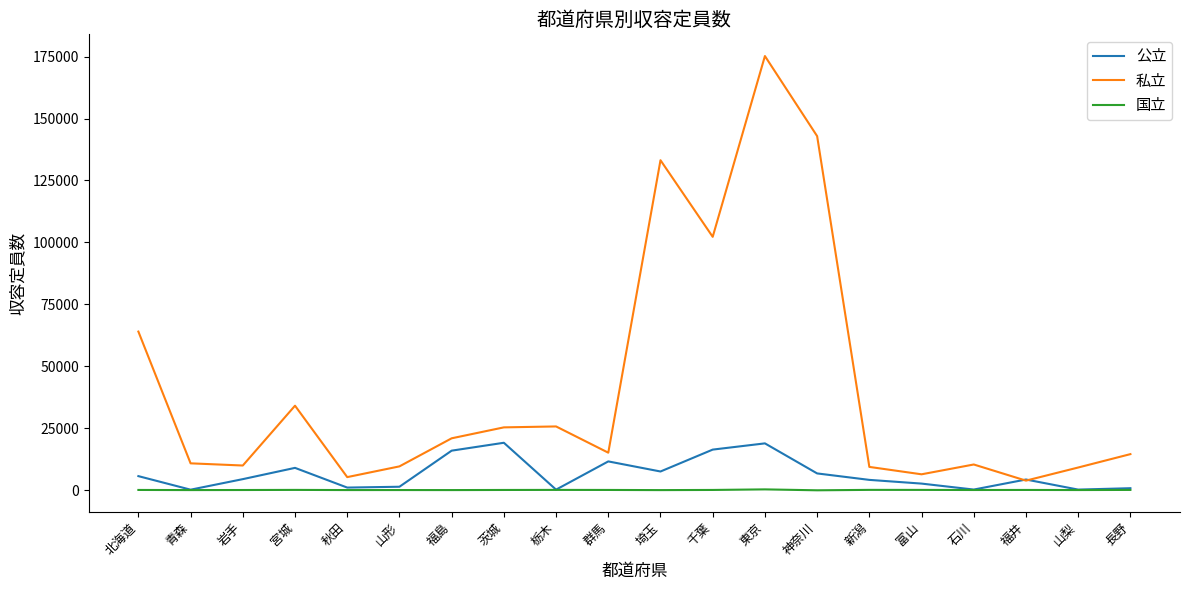

The value of 私立 at 茨城 is 25392. True or false?

True